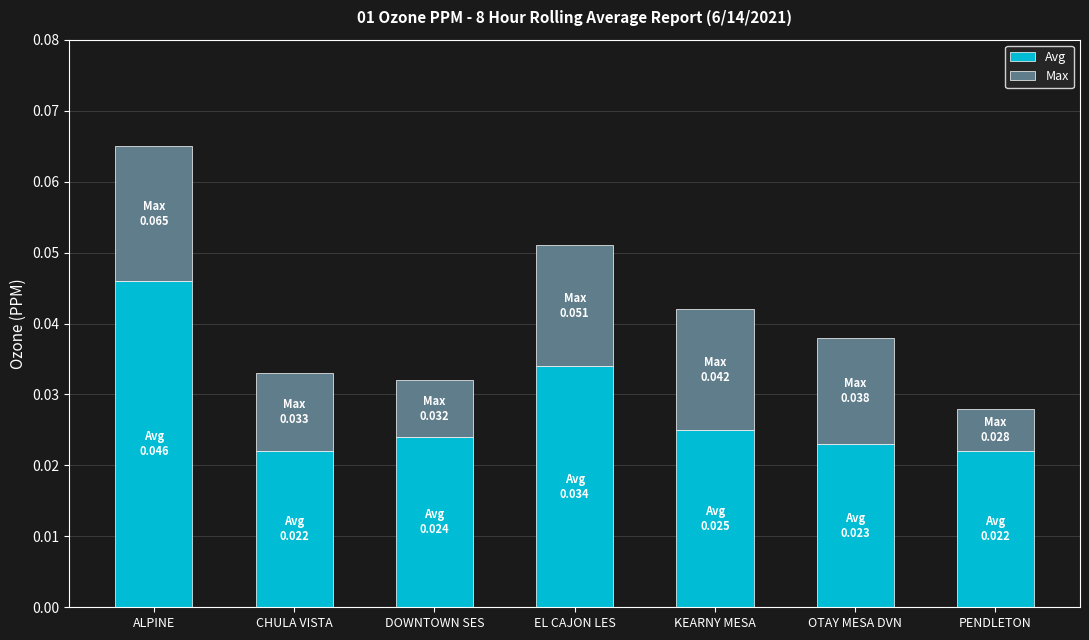

At which category is the sum across all series the highest?

ALPINE